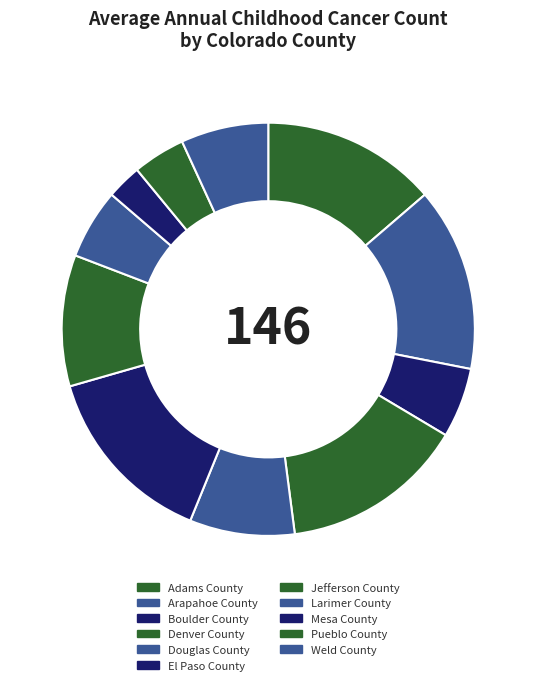

To the nearest percent, what portion does El Paso County represent?

14%